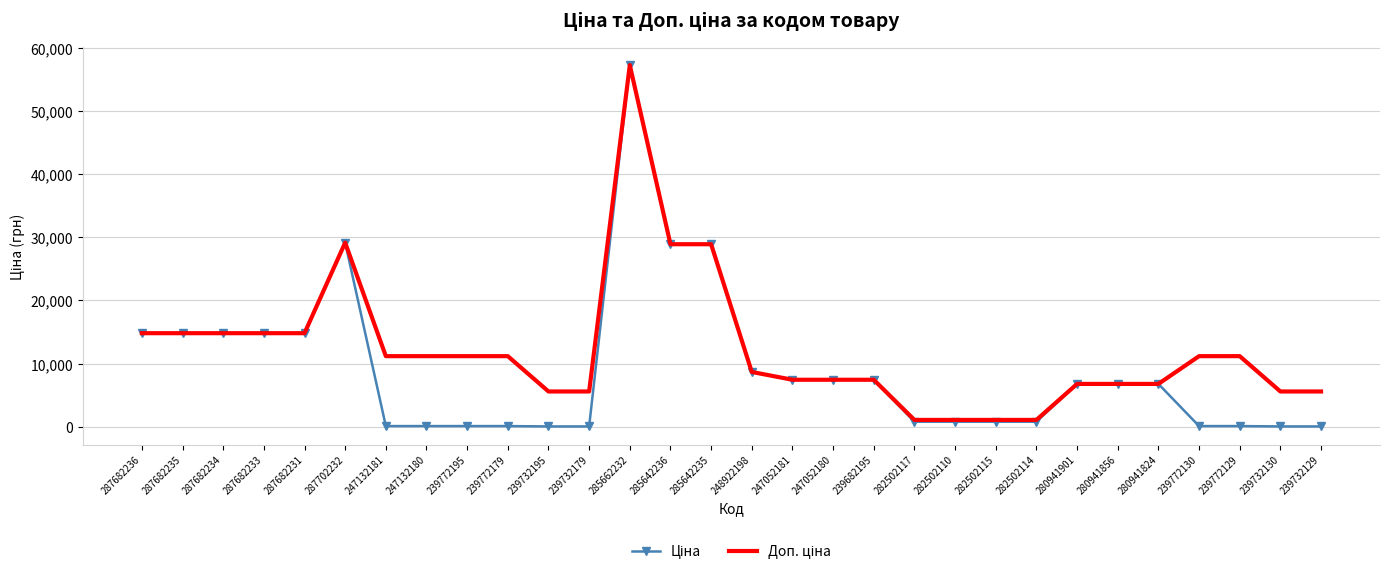

What is the total value across all series at 285642236?

57803.3